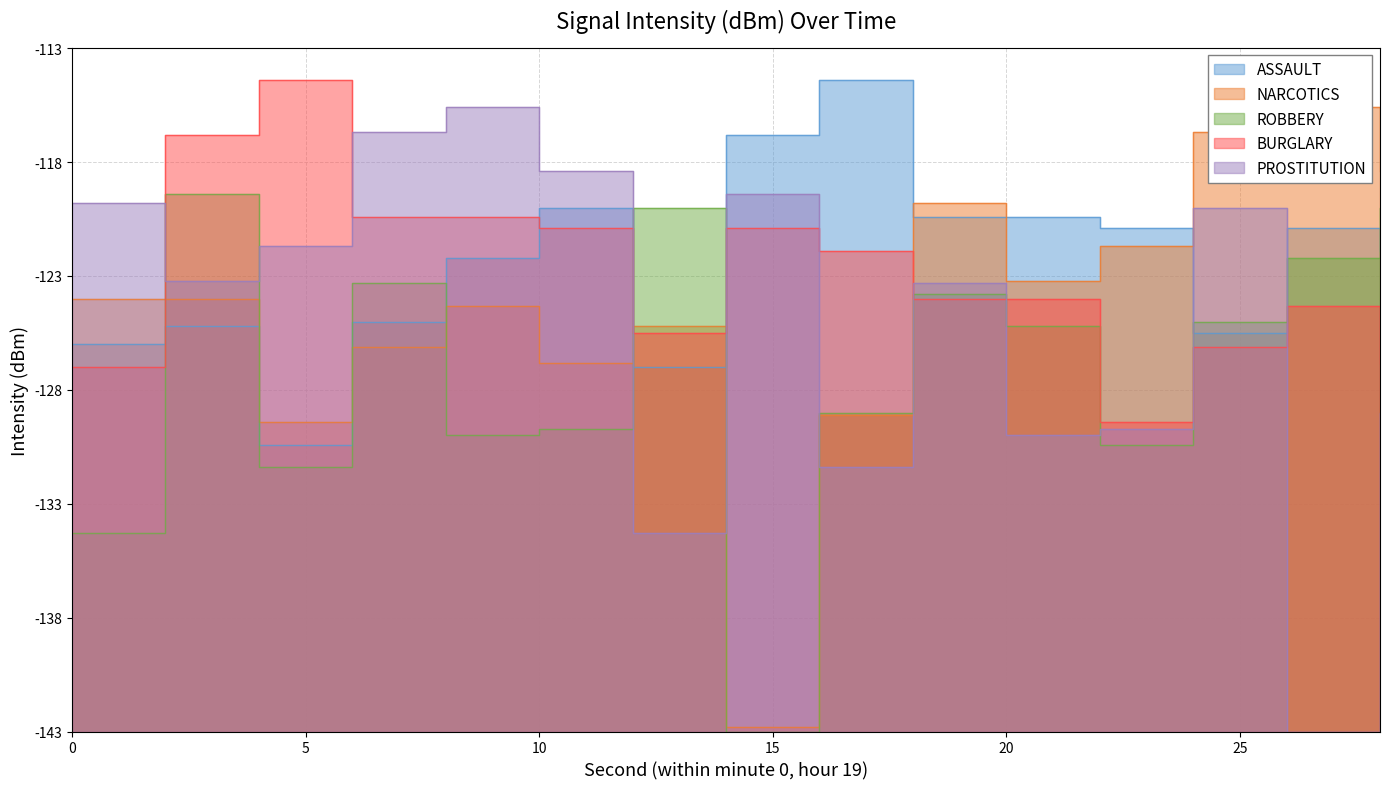

Which series has the largest total across all categories?

ASSAULT